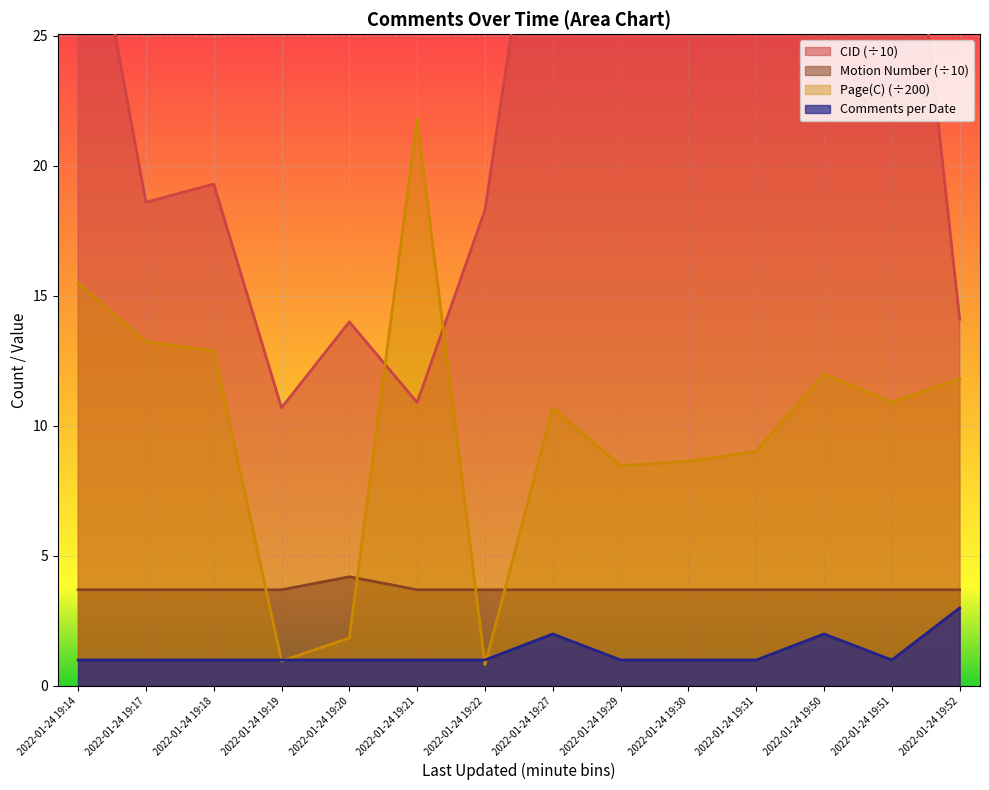

Which category has the highest value across all series?

2022-01-24 19:52